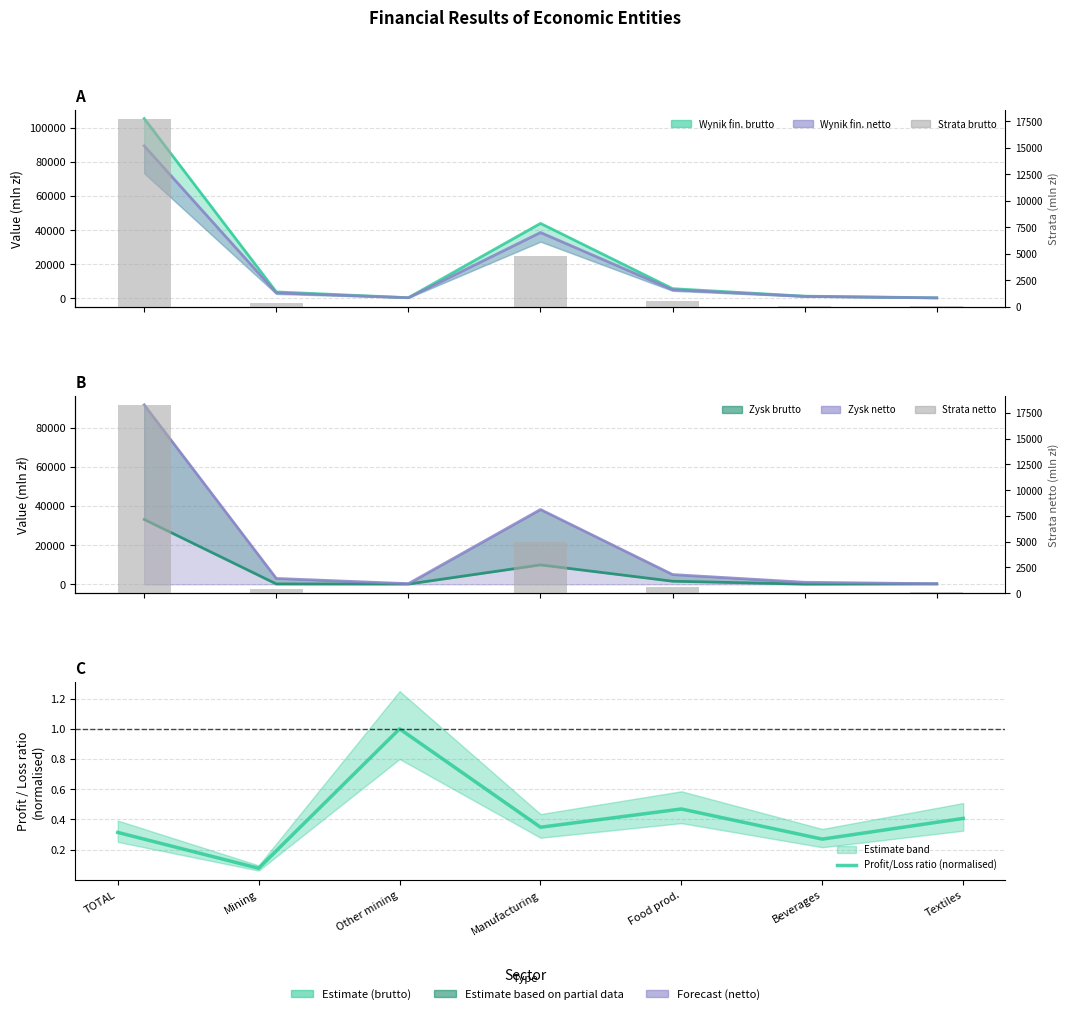

Which has a higher value, Food prod. or Mining?

Food prod.